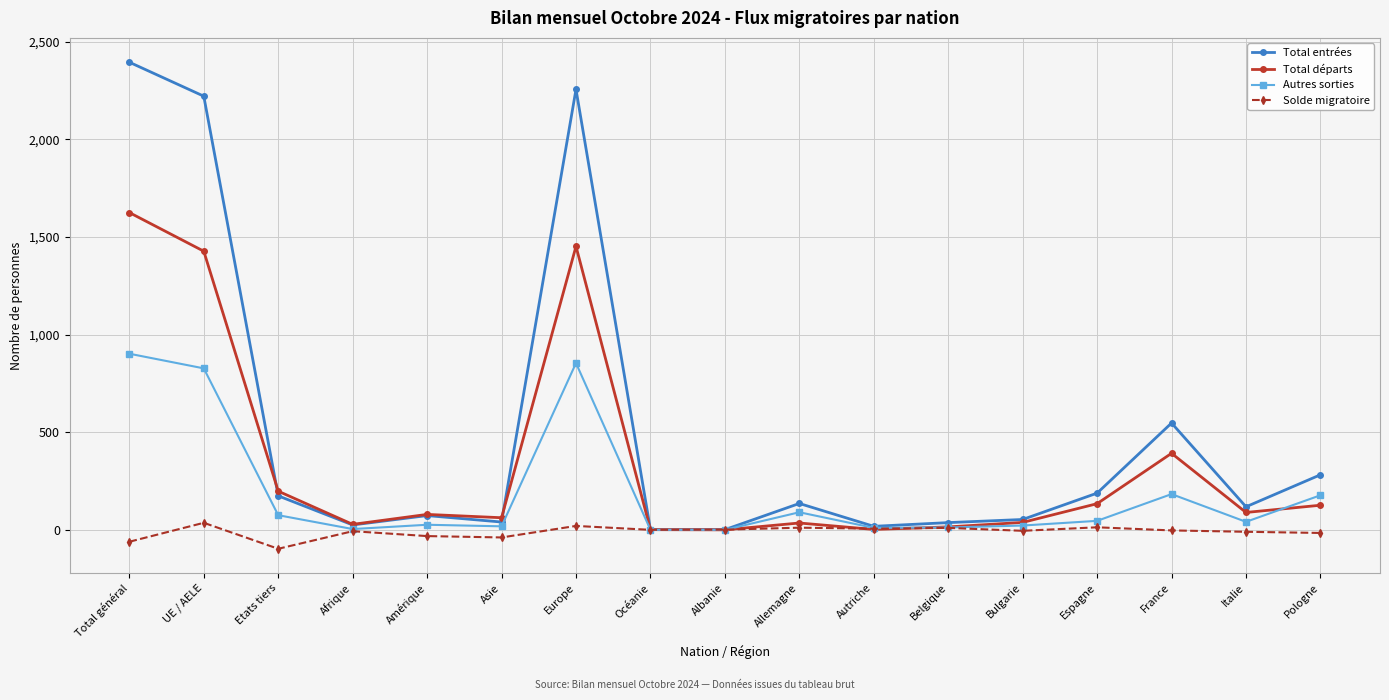

The Total départs series shows 565 at France. True or false?

False